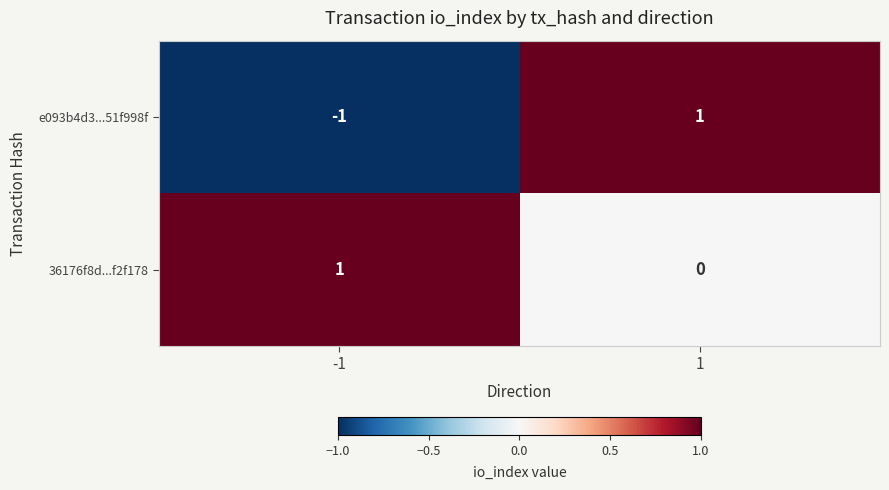

Rank the series by their average value, from highest to lowest.

36176f8d...f2f178, e093b4d3...51f998f